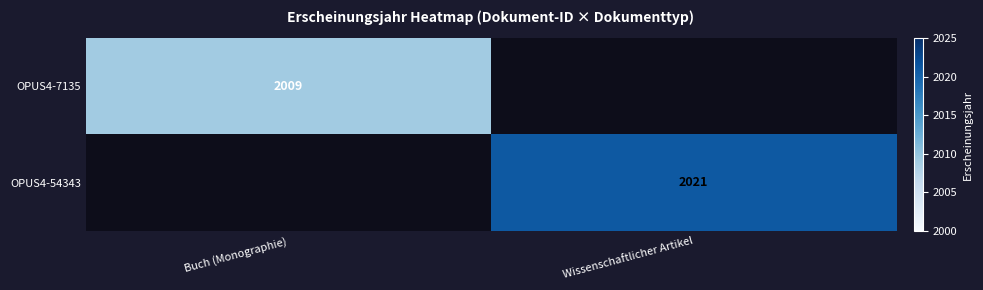

What is the maximum value shown in the chart?

2021.0